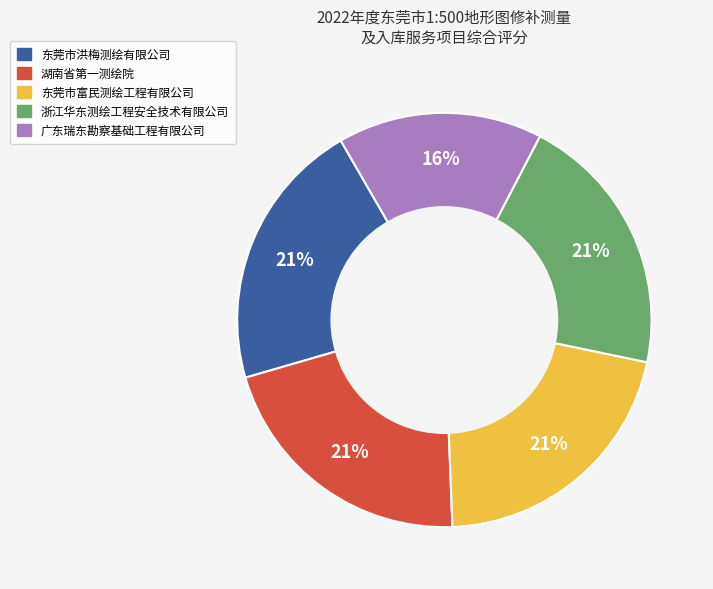

Count the number of slices in the pie.

5